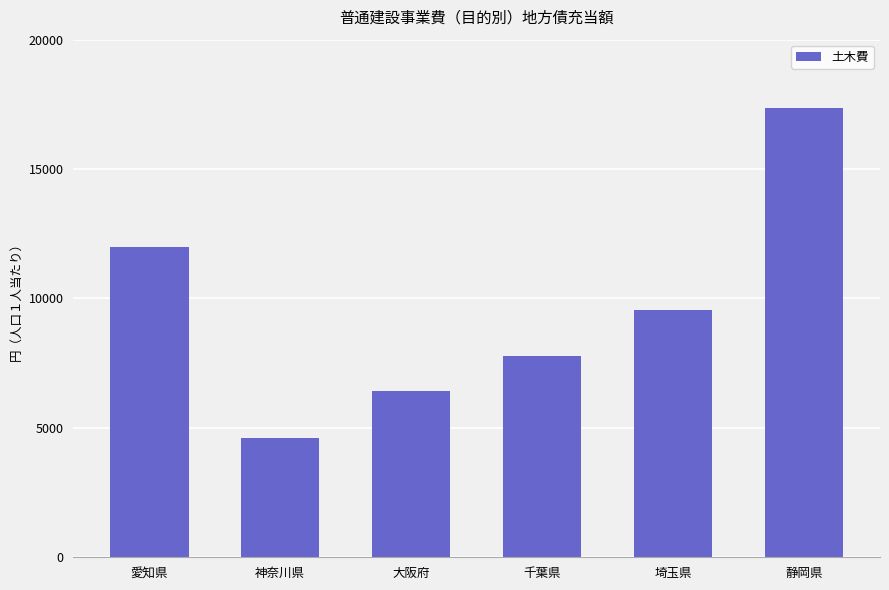

How many bars are there in total?

6